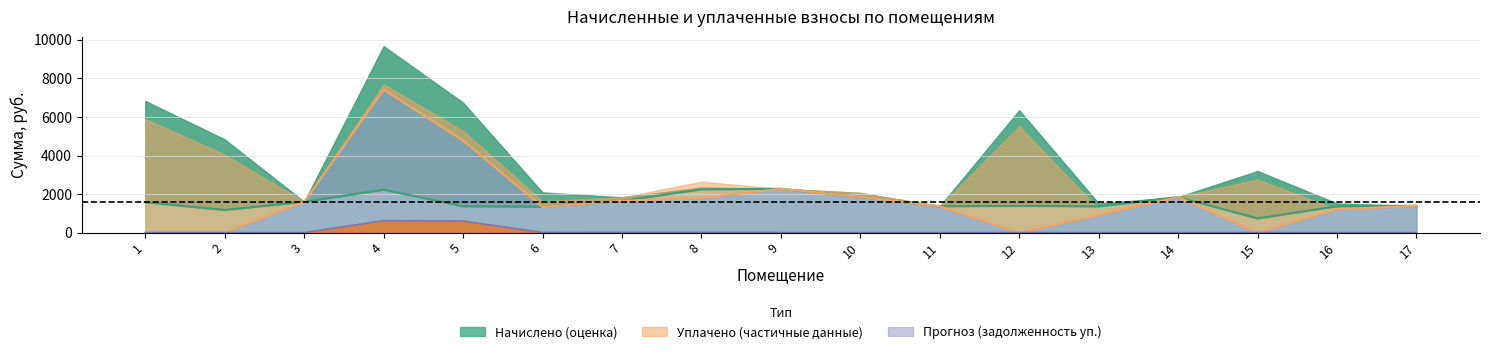

Is the value of начислено (col_3) at 8 greater than the value of уплачено пени (col_8) at 5?

Yes